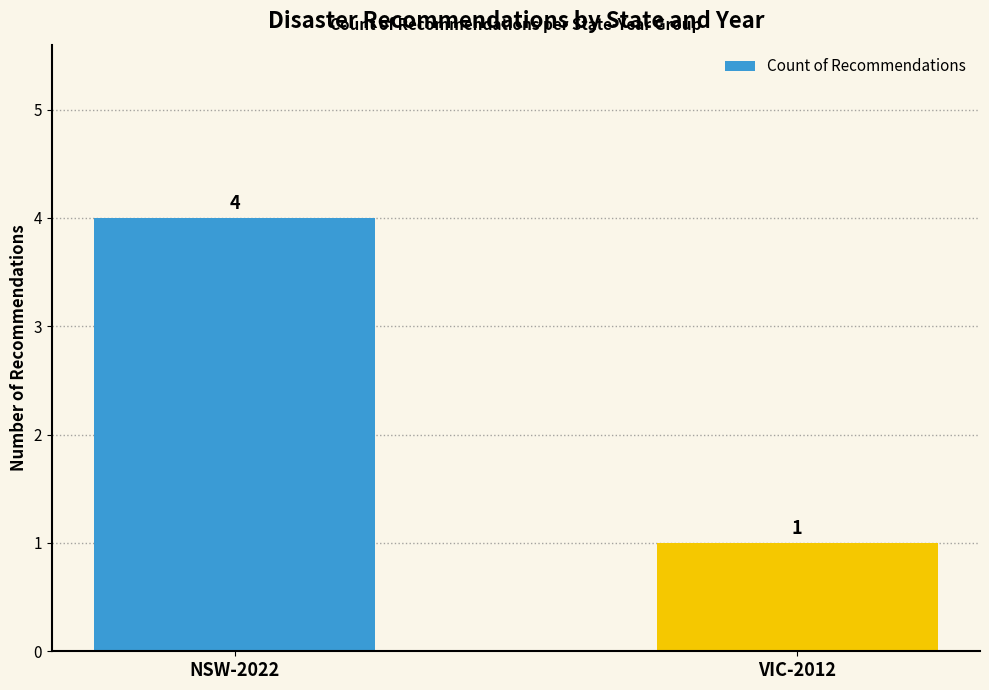

True or false: the data shows 4 at NSW-2022.

True